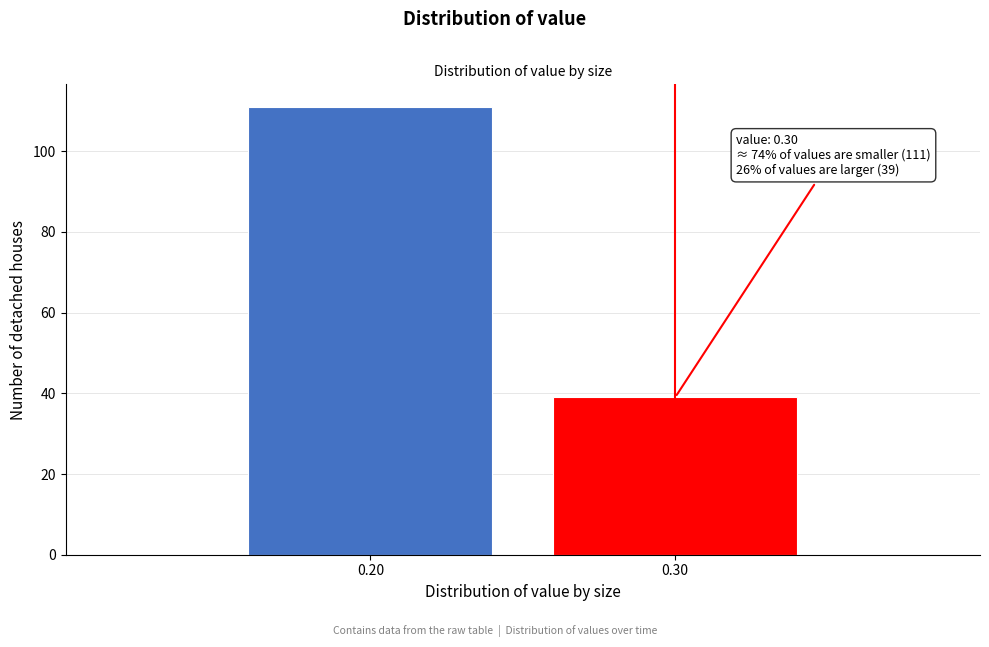

Reading right to left, extract all data points from this chart.

39	111